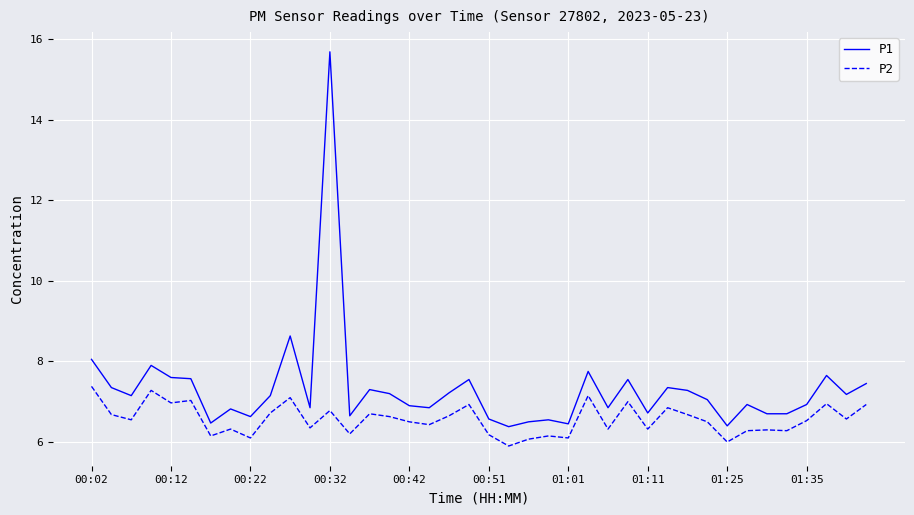

What is the lowest value of the P1 series?

6.4